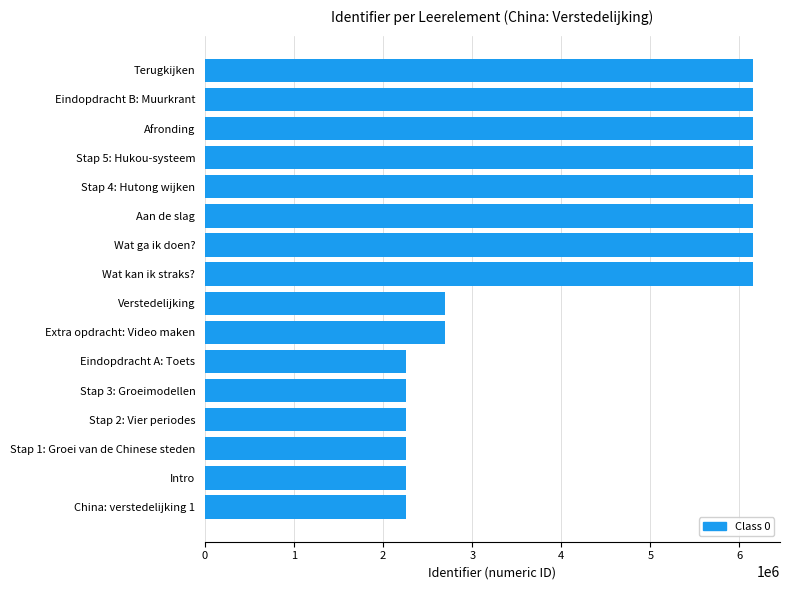

True or false: the data shows 6147505 at Terugkijken.

True